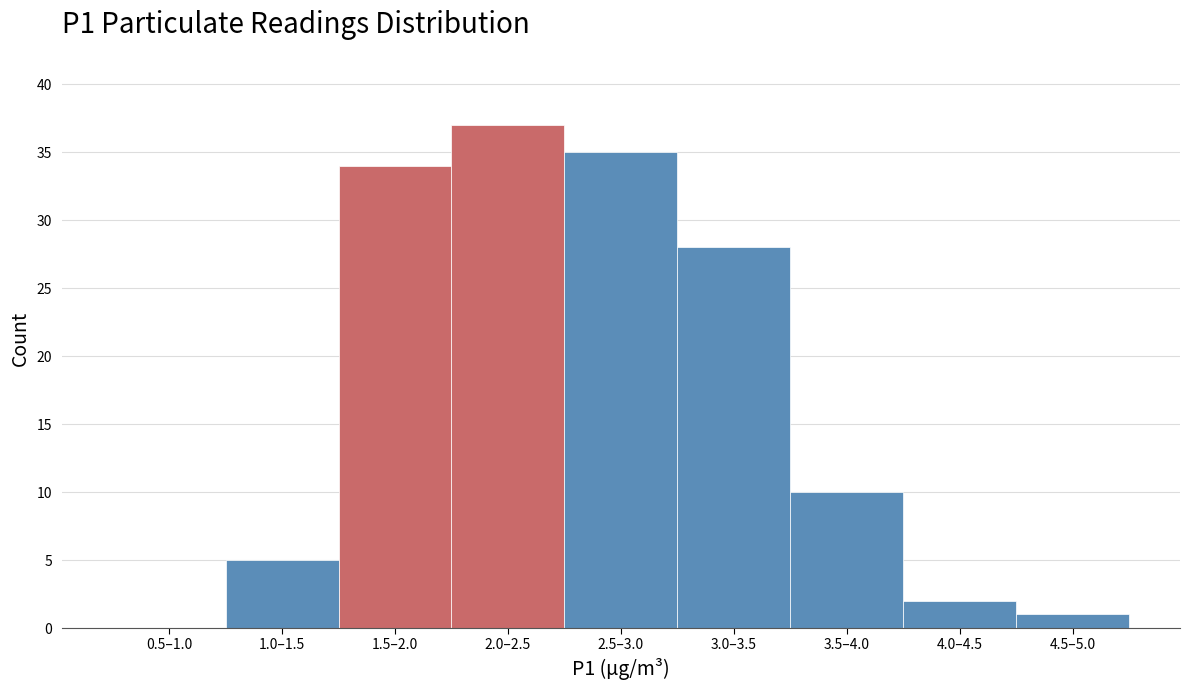

Reading right to left, extract all data points from this chart.

4.5–5.0=1	4.0–4.5=2	3.5–4.0=10	3.0–3.5=28	2.5–3.0=35	2.0–2.5=37	1.5–2.0=34	1.0–1.5=5	0.5–1.0=0